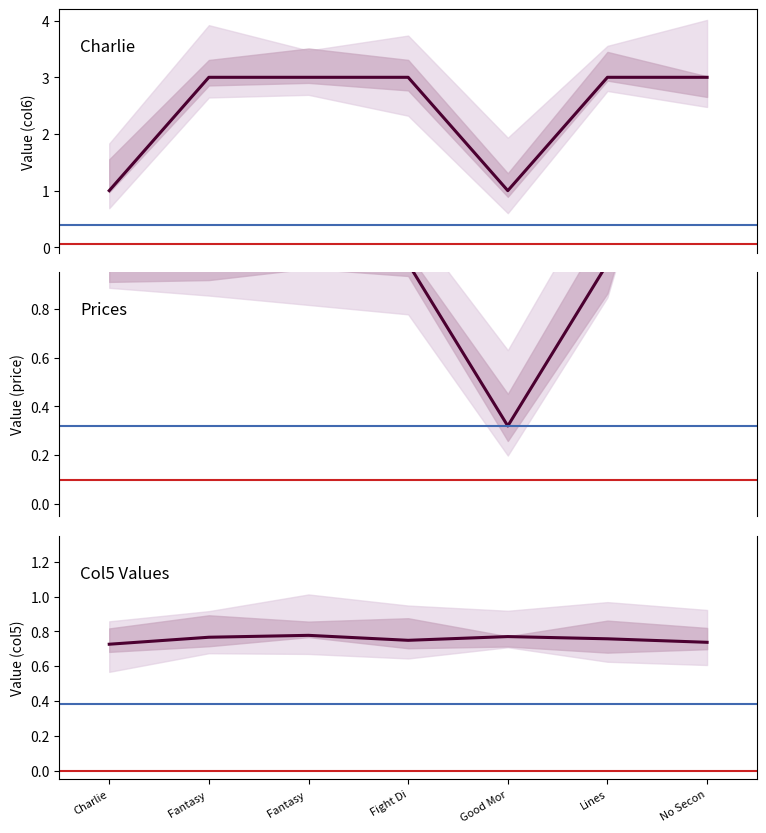

True or false: Price (normalized) has a value of 1.3 at Fantasy .

False